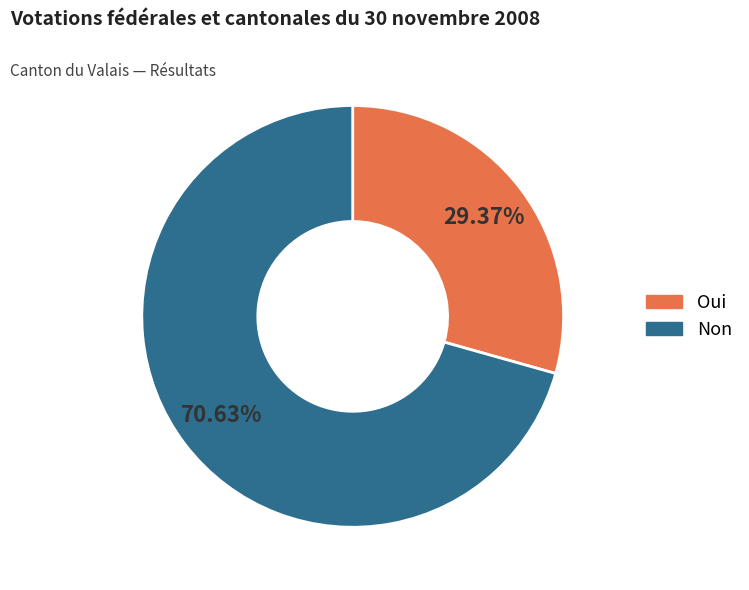

True or false: Oui accounts for 44% of the total.

False